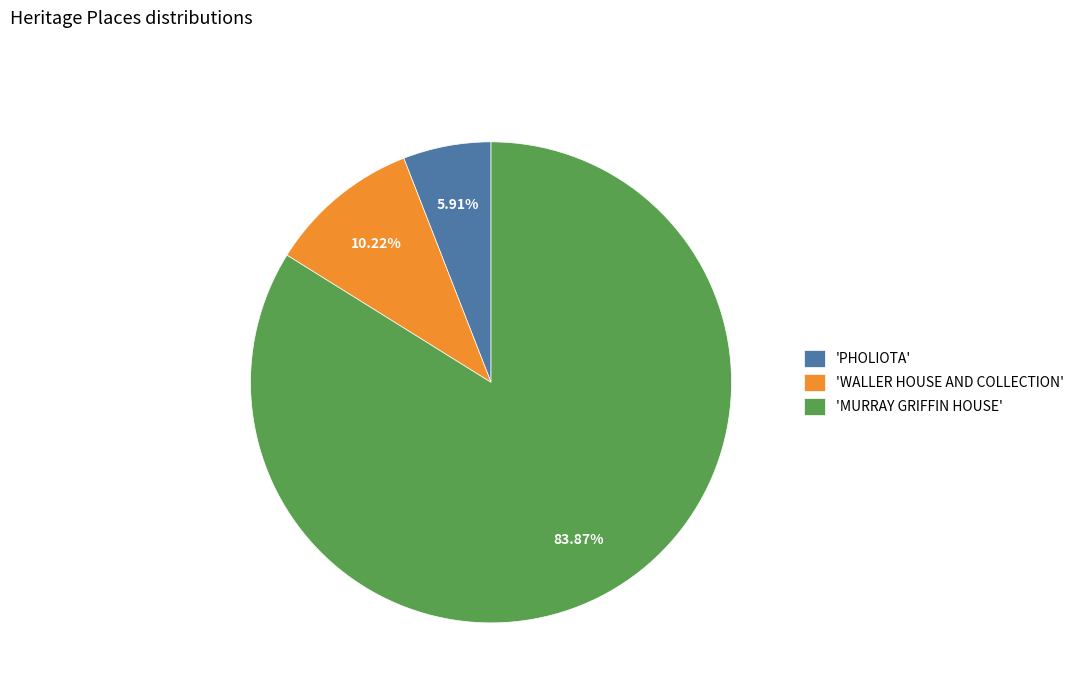

Which slice represents more than half of the pie?

'MURRAY GRIFFIN HOUSE'